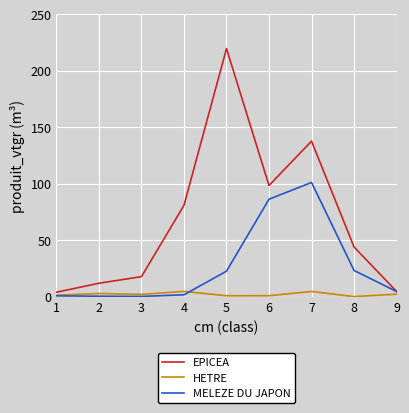

What is the difference between the second highest and second lowest values in the HETRE series?

3.8